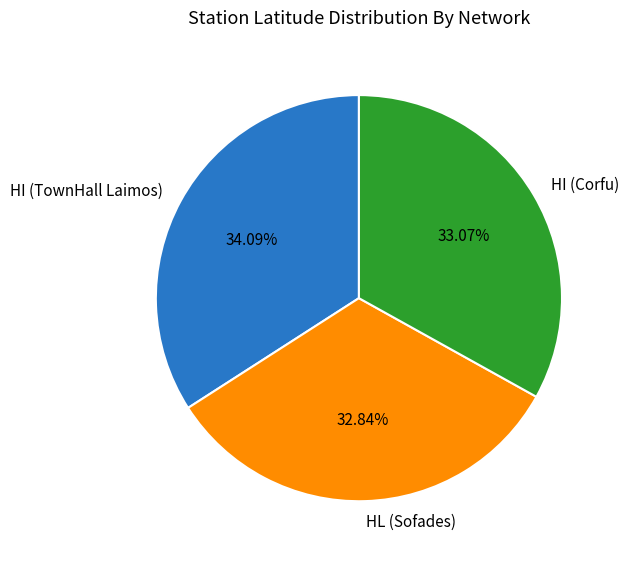

How many slices are in this pie chart?

3